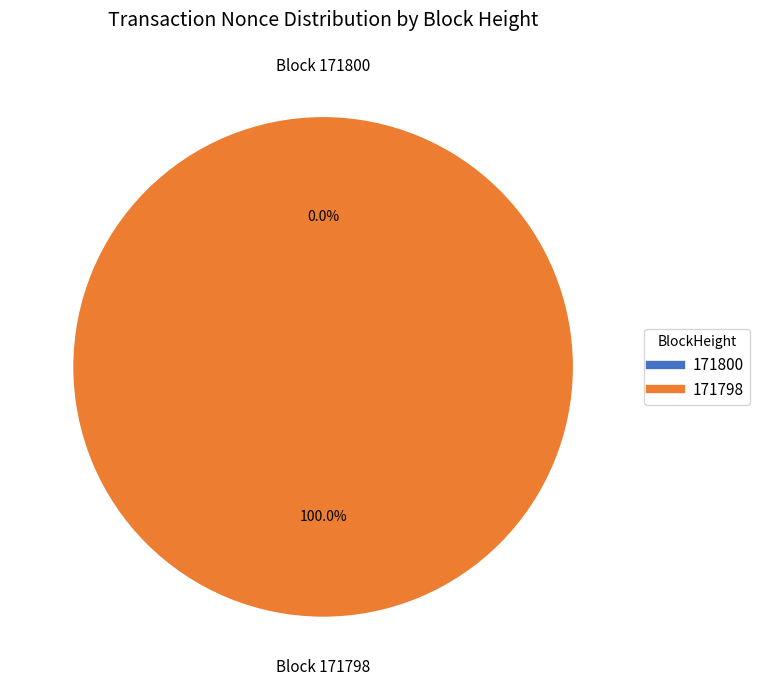

What is the change in value from 171800 to 171798?

+74477